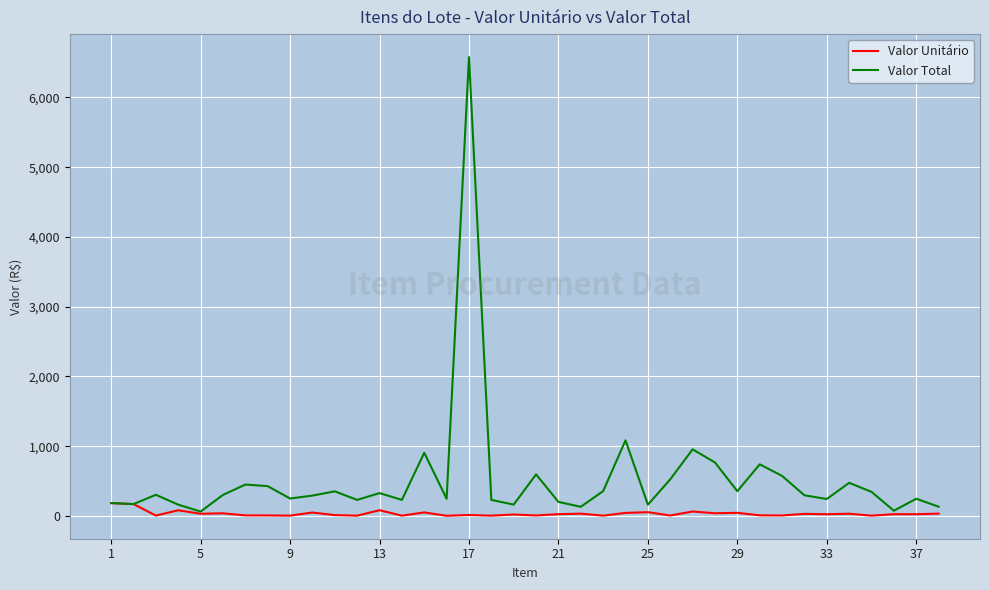

How many lines are shown in the chart?

2